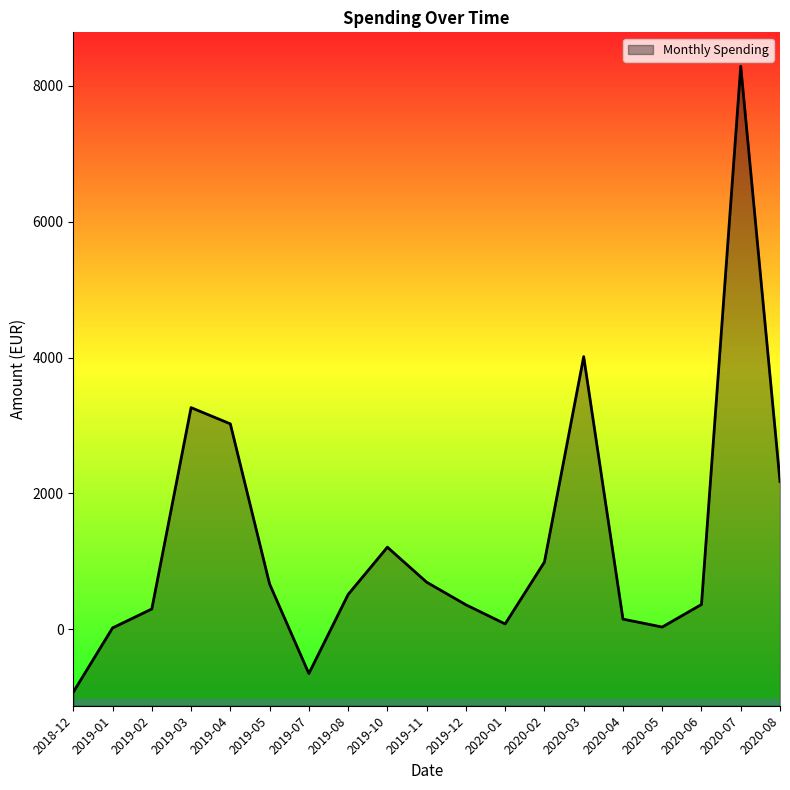

What is the difference between the maximum and minimum values?

9216.0